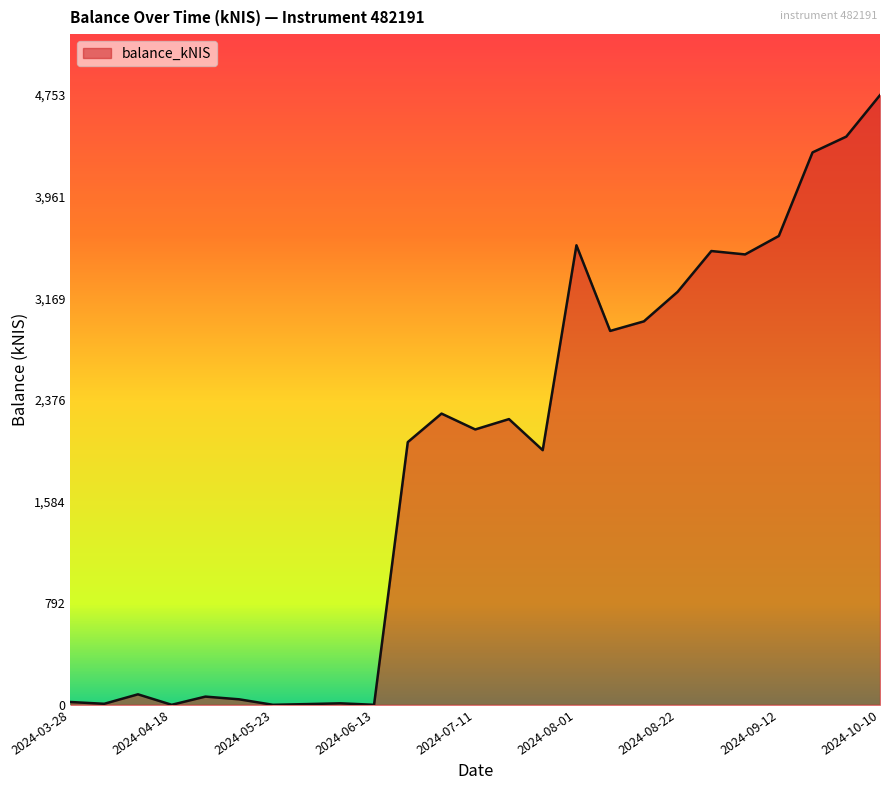

Does the chart have visible grid lines?

No